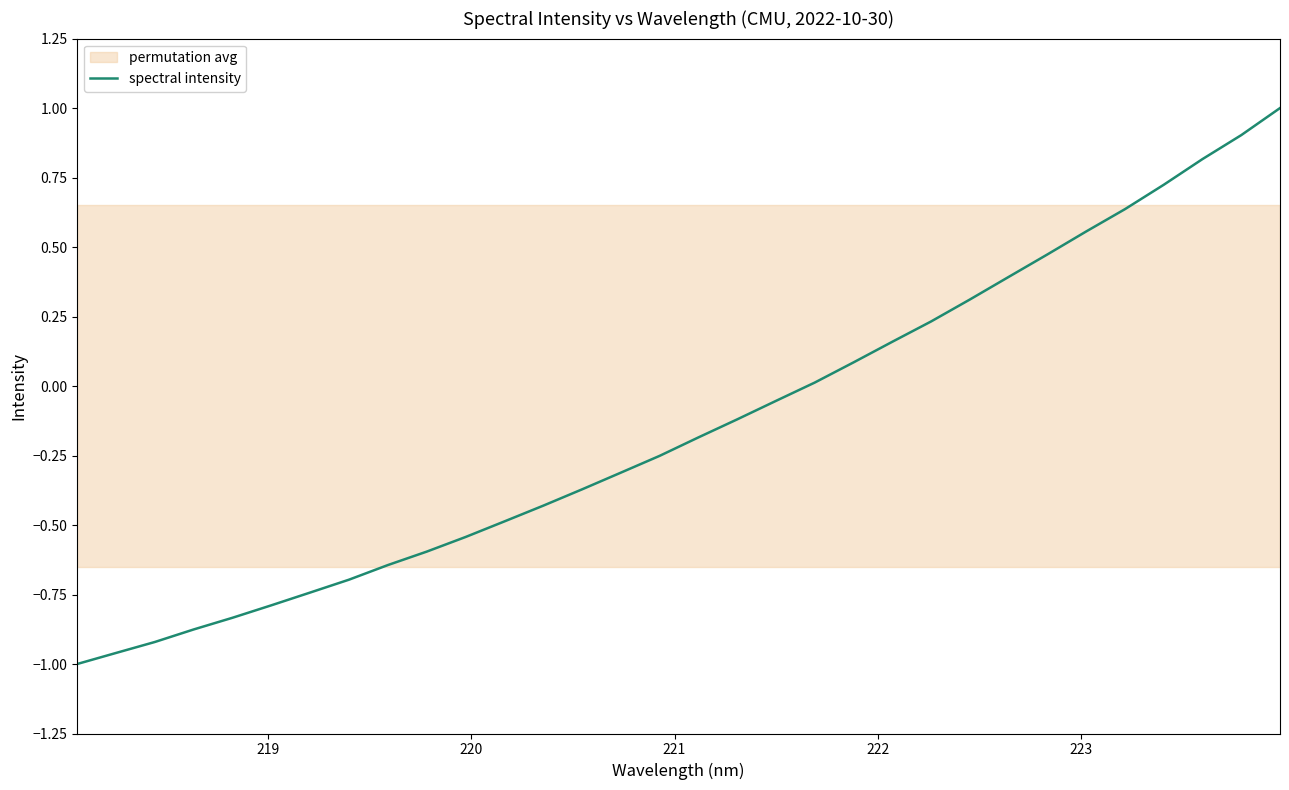

What is the minimum value shown in the chart?

-1.0